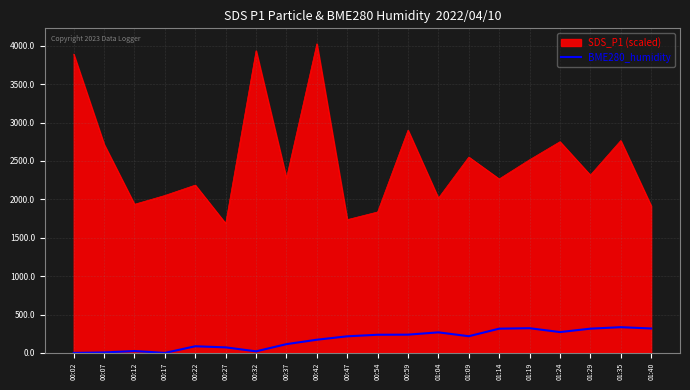

At 00:02, list the series in order from smallest to largest.

BME280_humidity, SDS_P1 (scaled)